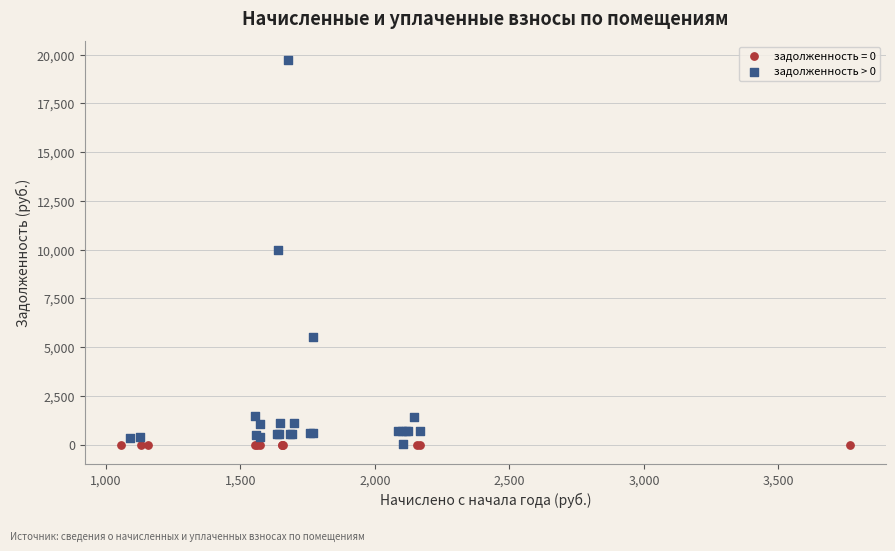

Which series contains the highest Y value?

задолженность > 0